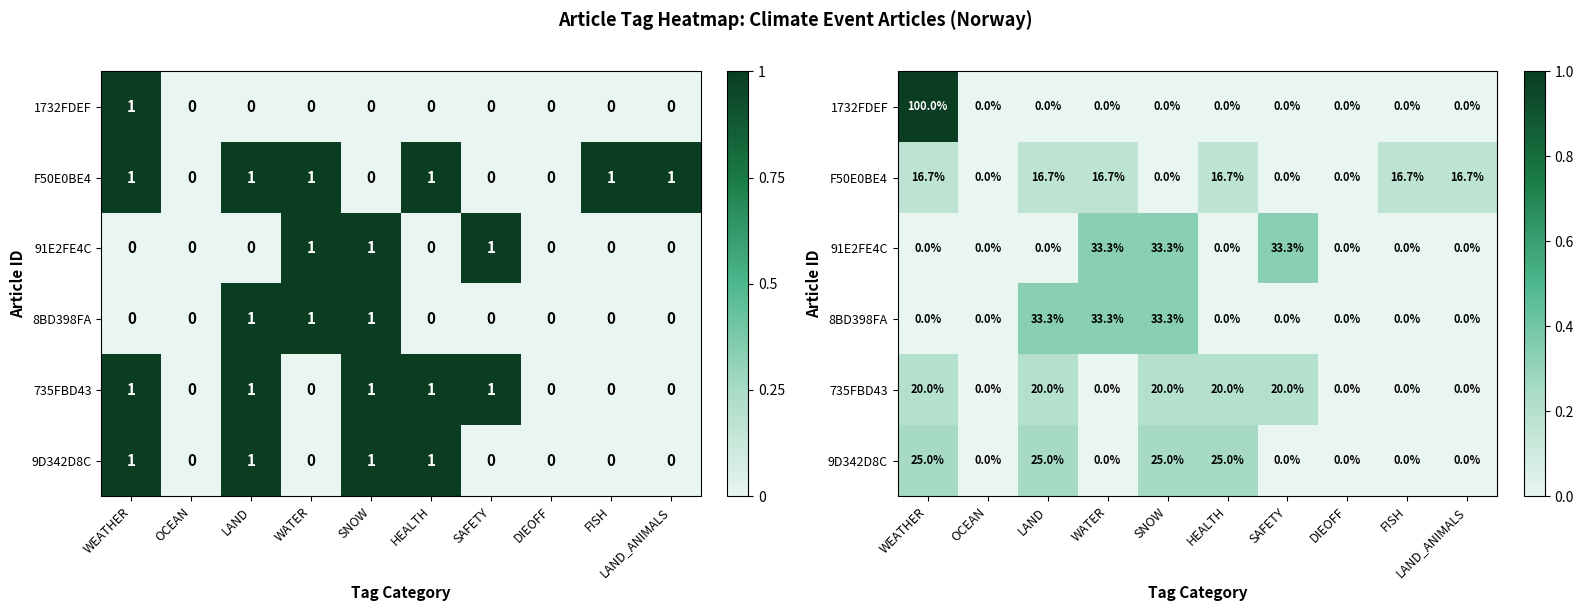

At how many categories does at least one series exceed 0?

8